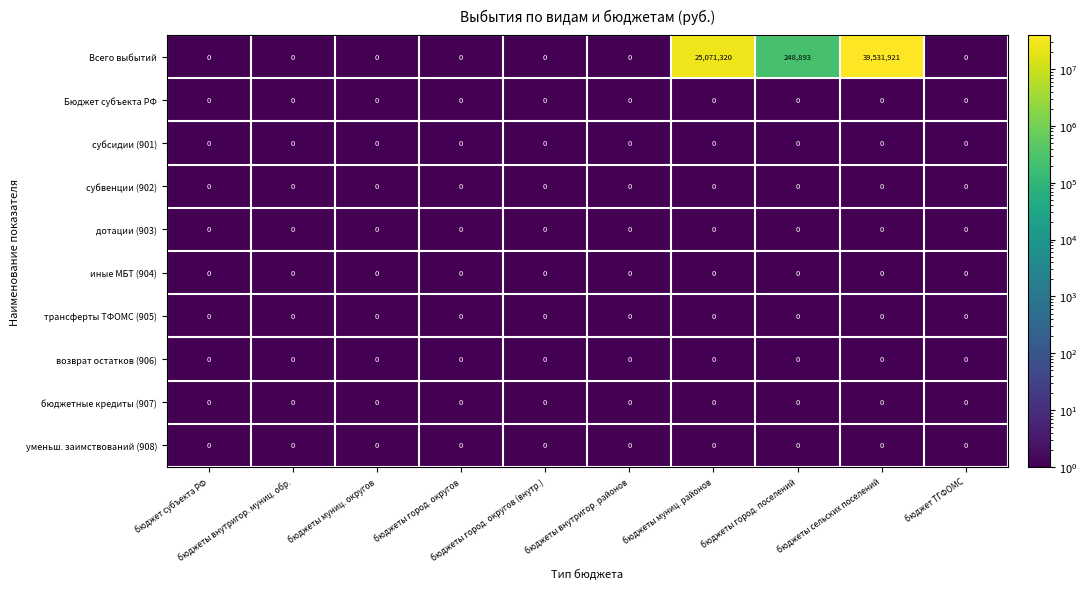

Which series has the largest total across all categories?

Всего выбытий